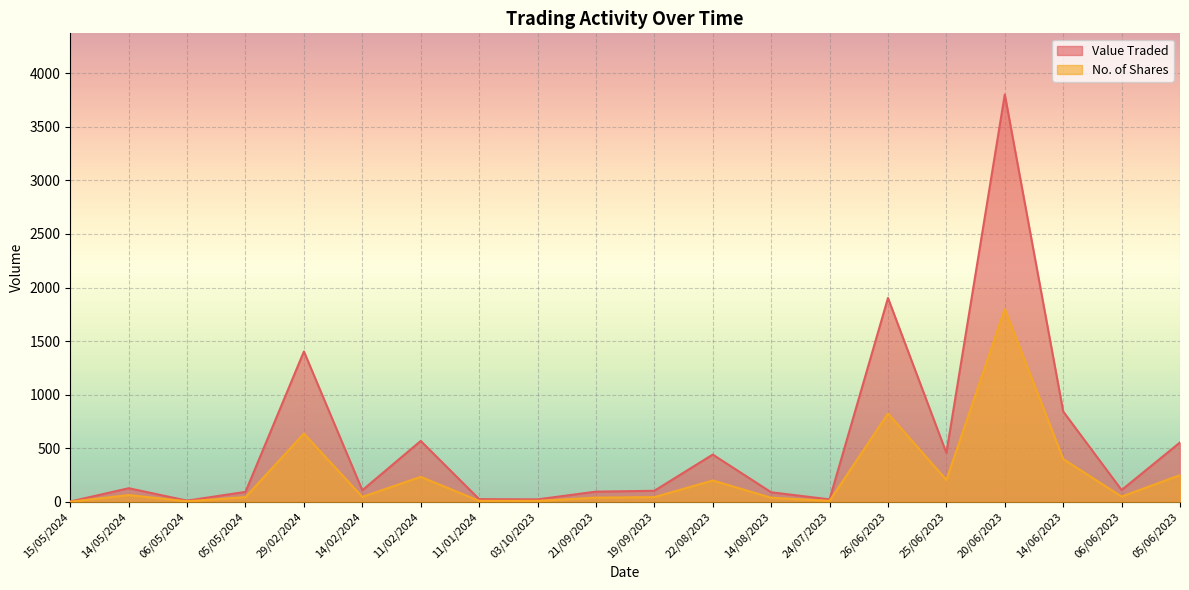

How many lines are shown in the chart?

2